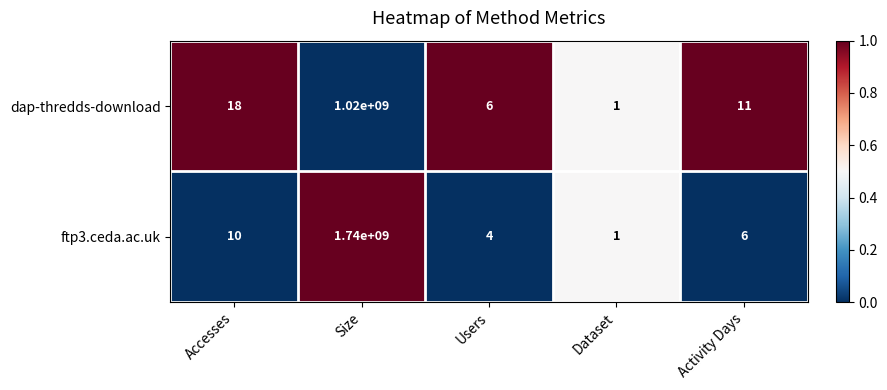

Which series has the largest total across all categories?

ftp3.ceda.ac.uk